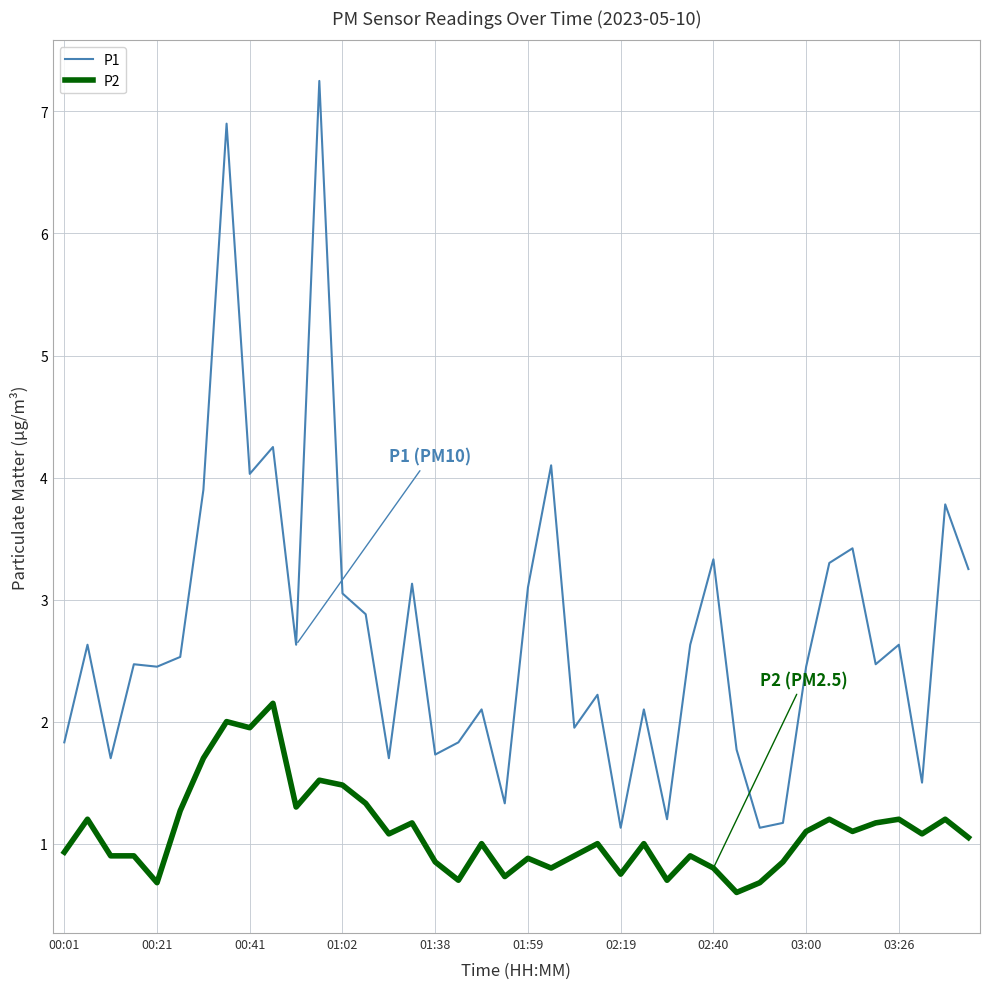

Which series has the largest range (max minus min)?

P1